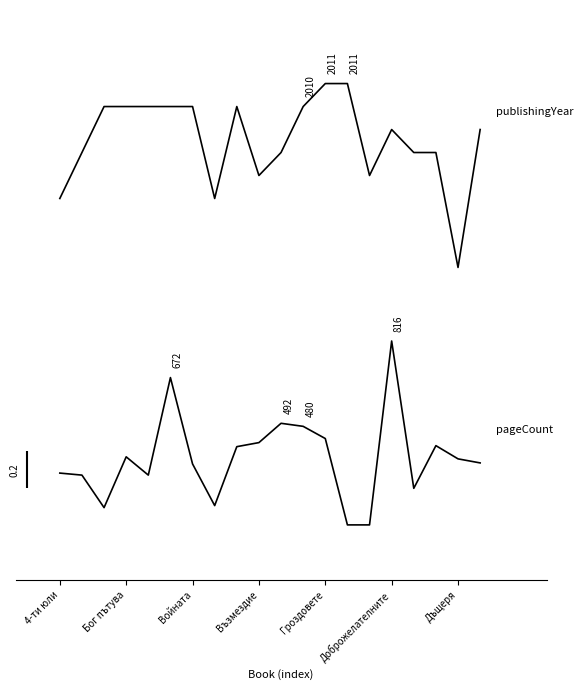

Does the chart have visible grid lines?

No